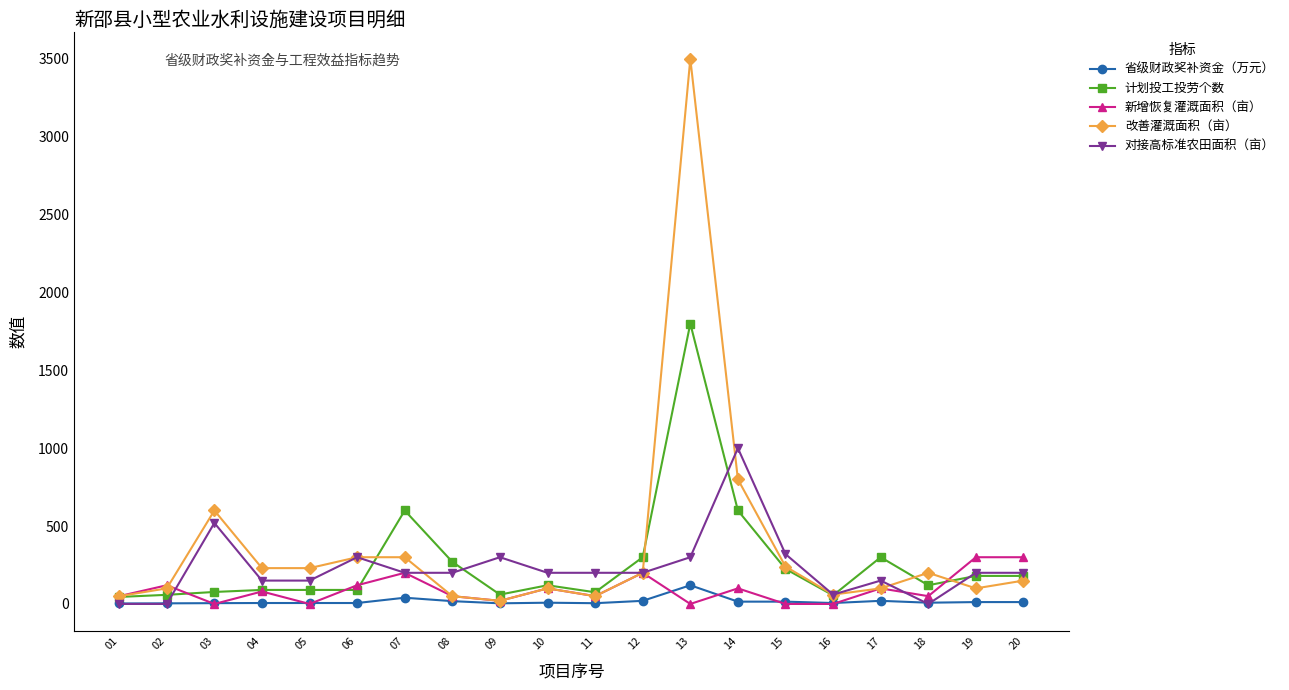

List the series in order of their peak value, lowest first.

省级财政奖补资金（万元）, 新增恢复灌溉面积（亩）, 对接高标准农田面积（亩）, 计划投工投劳个数, 改善灌溉面积（亩）